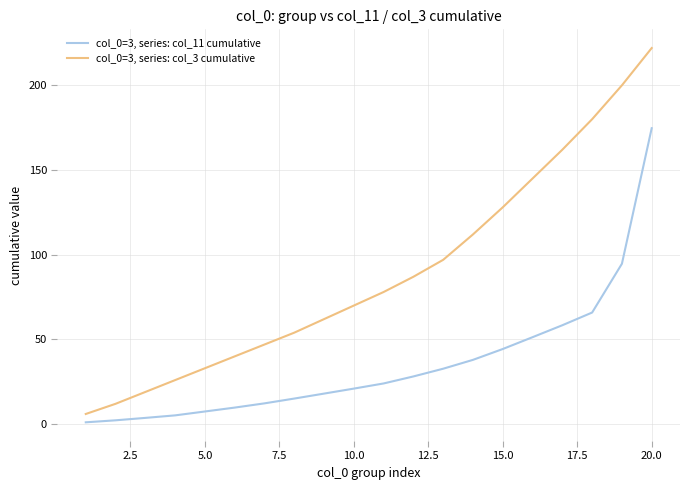

At how many categories does at least one series exceed 169?

3